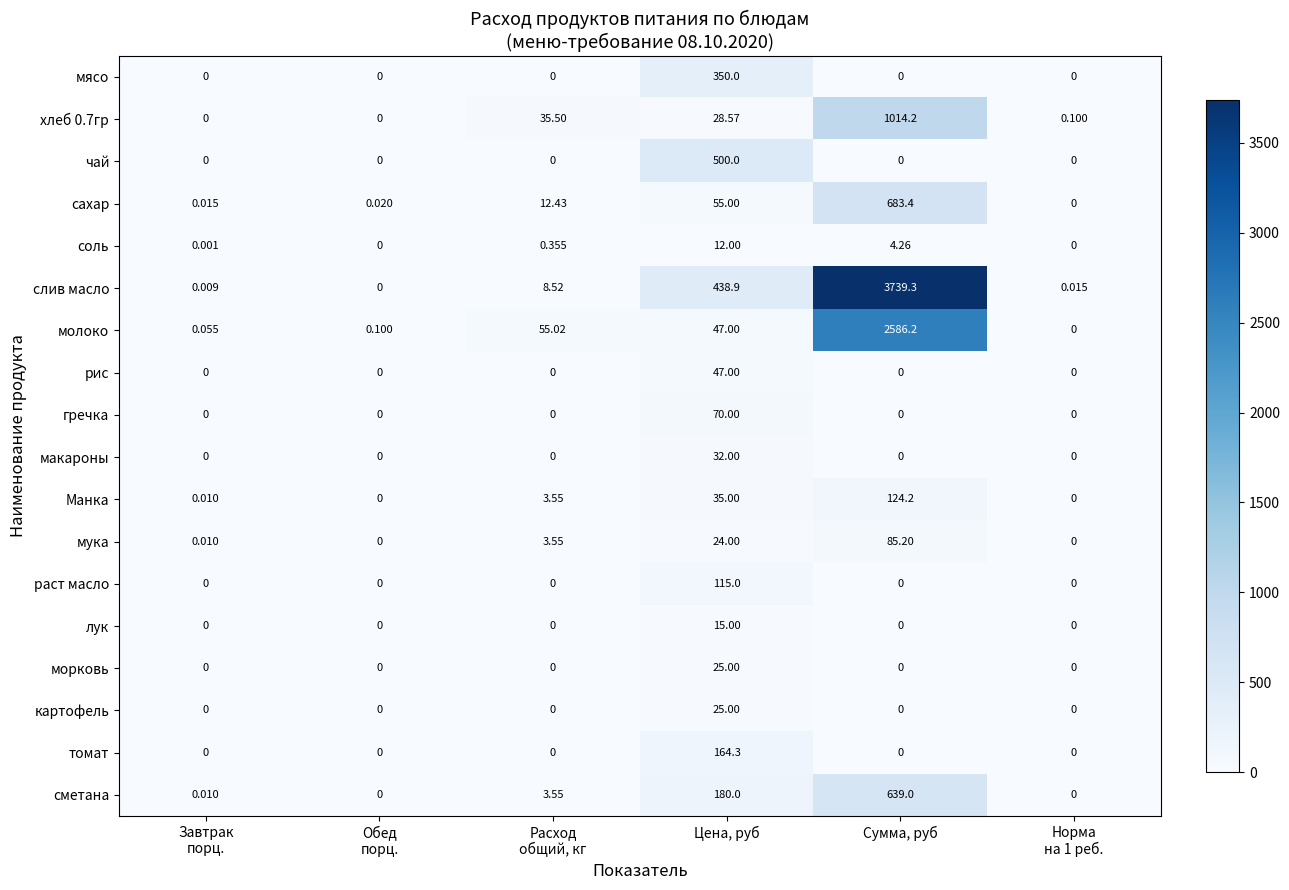

What is the difference between the highest and lowest values at Цена, руб?

488.0